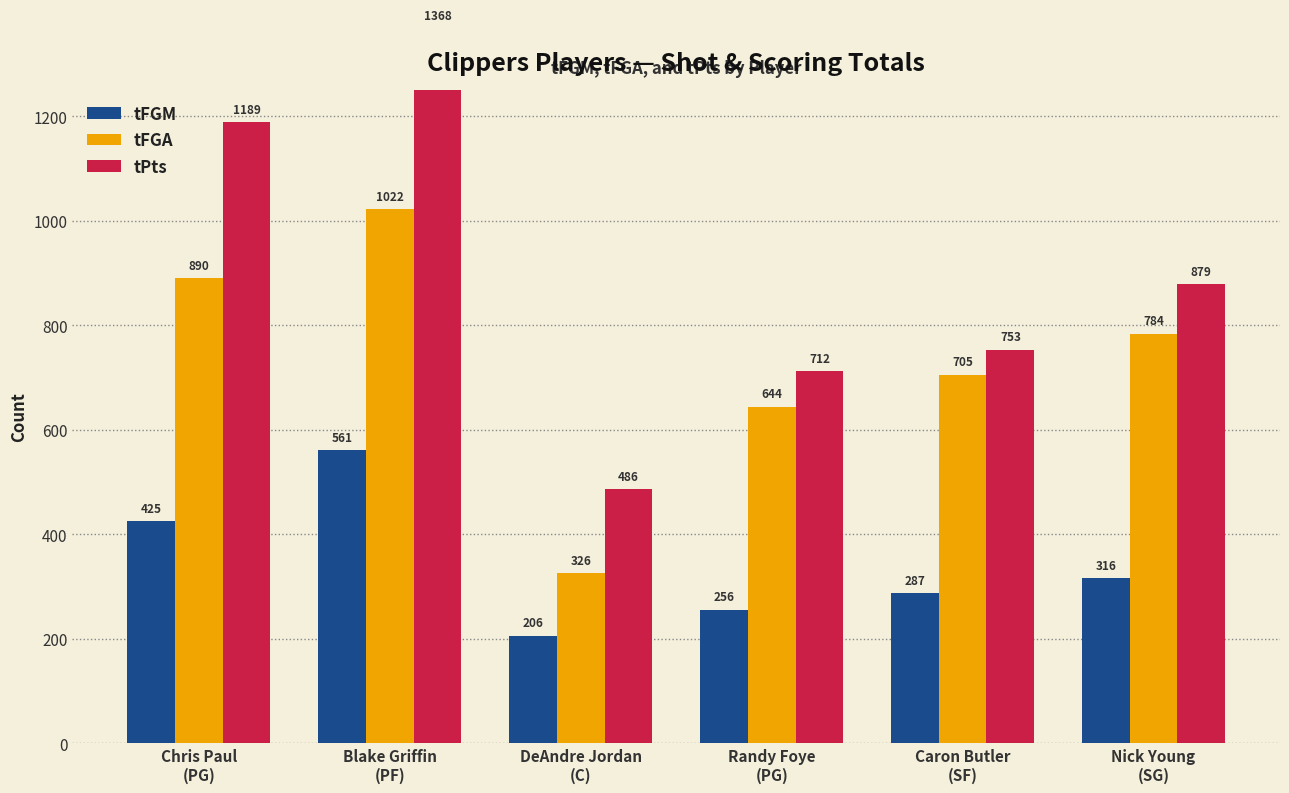

Reading left to right, list all the values displayed in this chart.

tFGM: 425	561	206	256	287	316
tFGA: 890	1022	326	644	705	784
tPts: 1189	1368	486	712	753	879